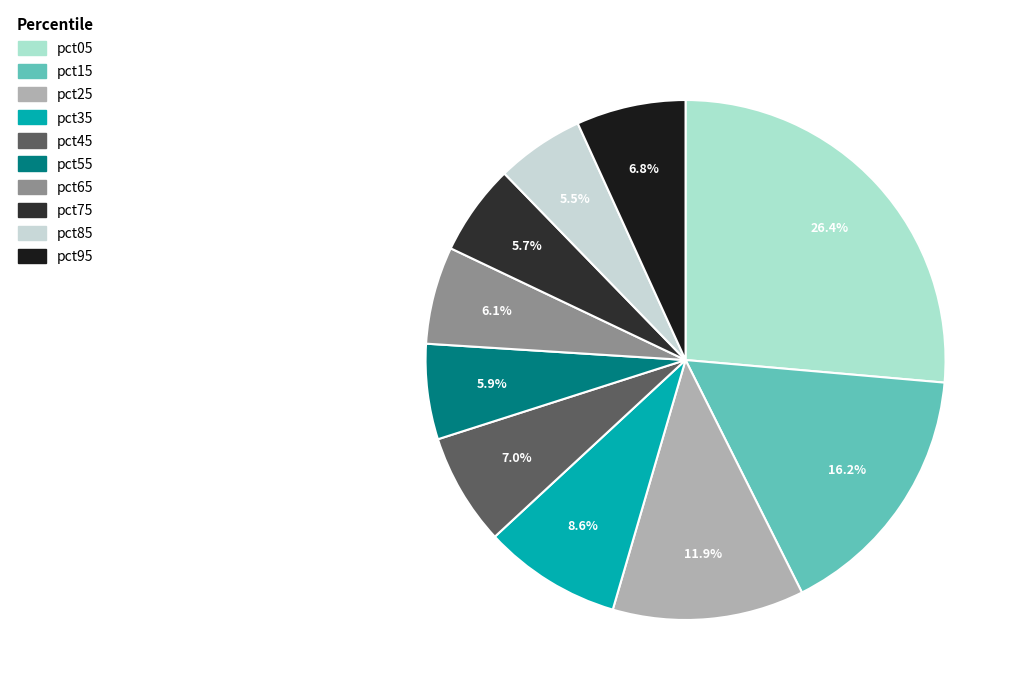

Is it true that pct25 is 12% of the pie?

True